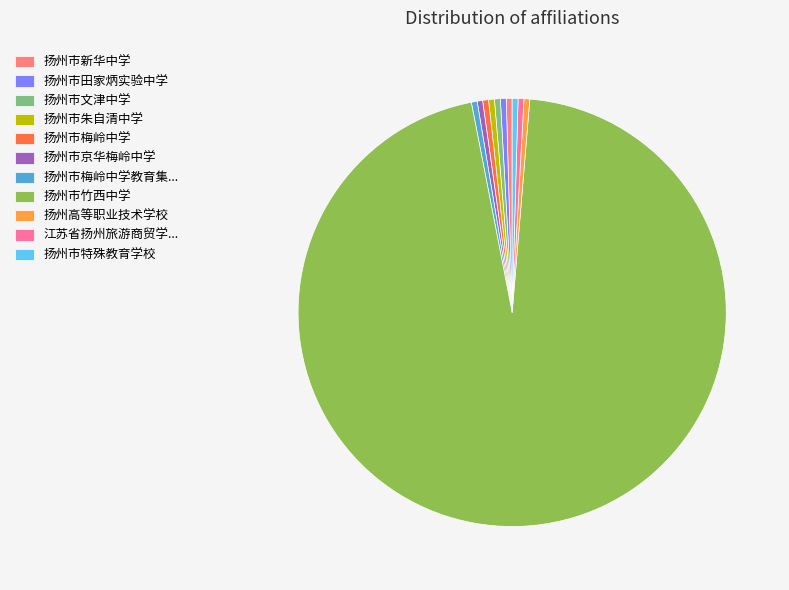

Count the number of slices in the pie.

11